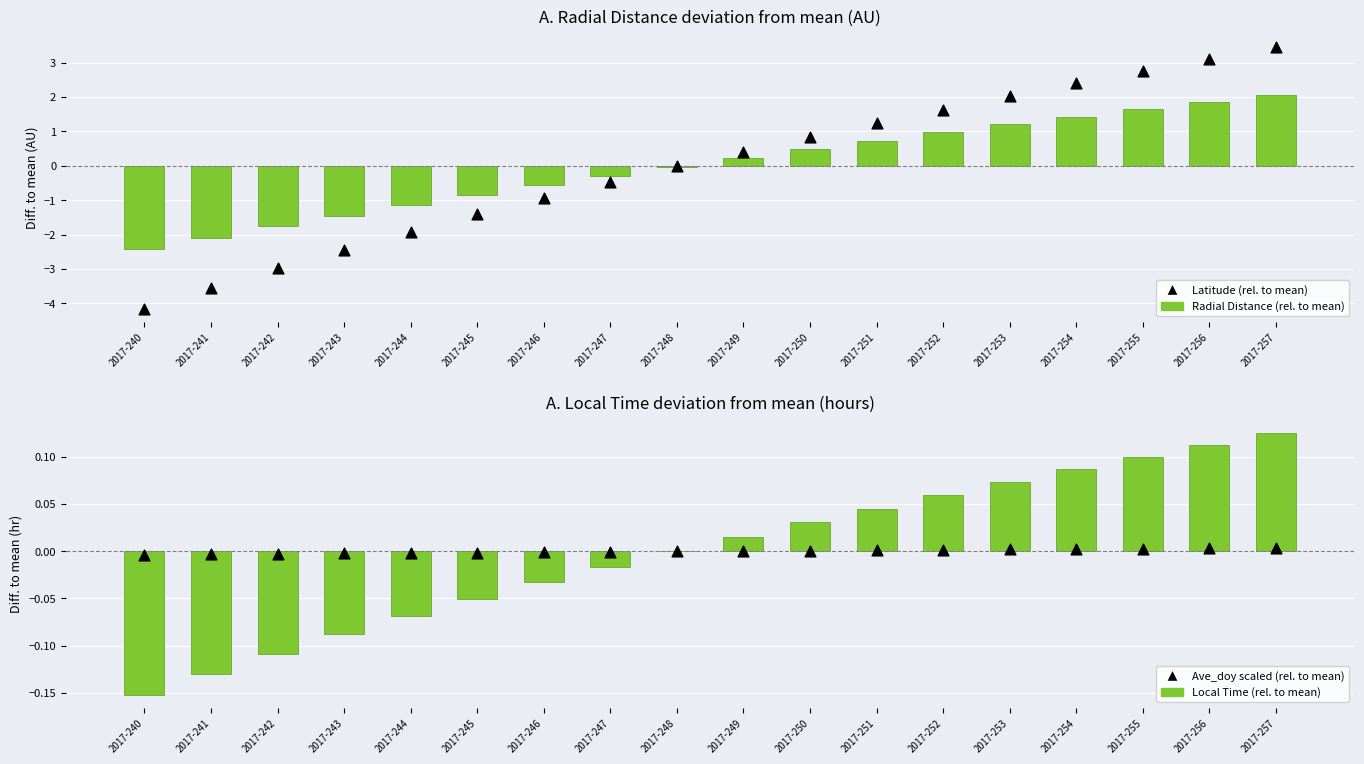

Is the value of Radial Distance (rel. to mean) at 2017-252 greater than the value of Ave_doy (scaled, rel. to mean) at 2017-256?

Yes